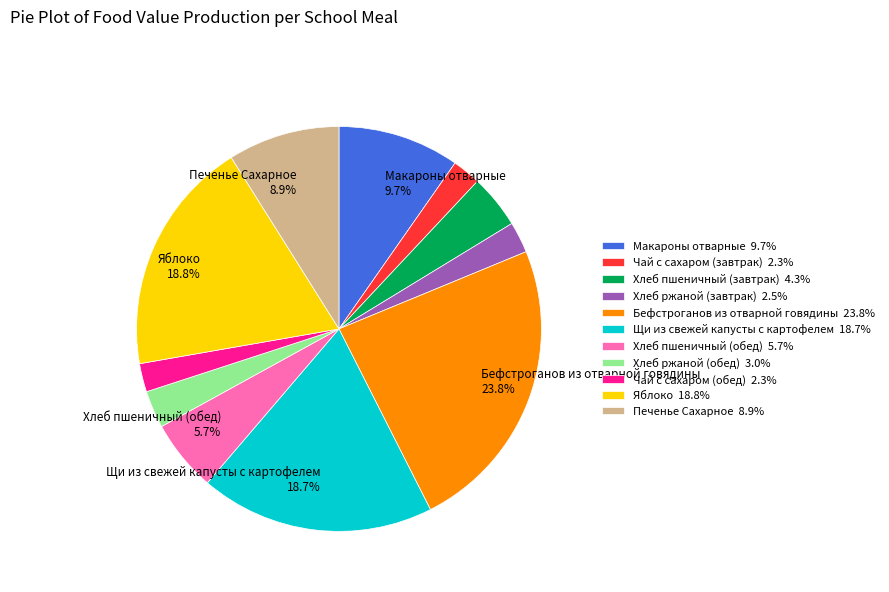

To the nearest percent, what is the combined percentage of Бефстроганов из отварной говядины and Хлеб ржаной (обед)?

27%